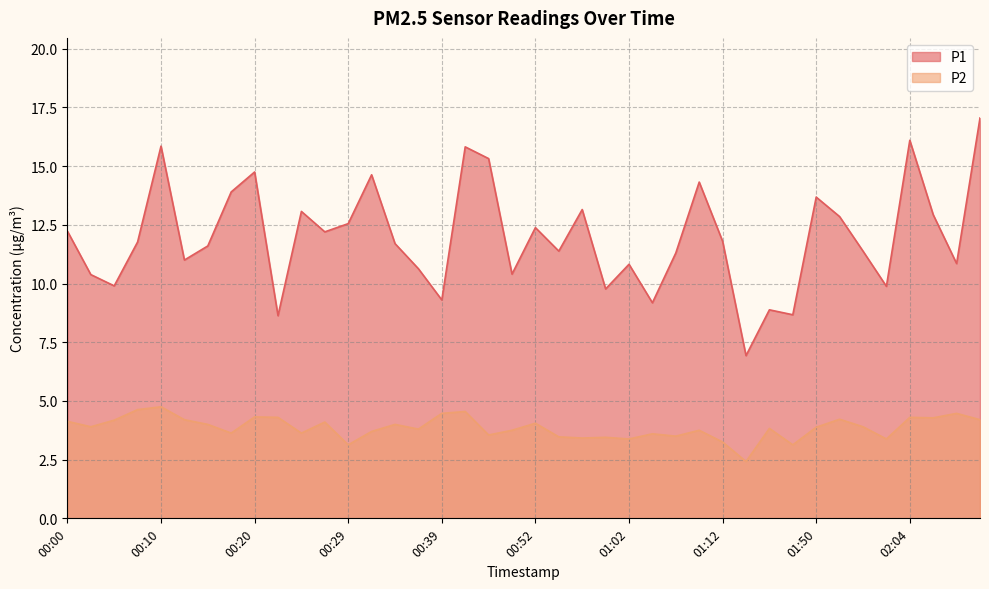

What is the value of the P1 point at the 20th from the left?

10.4